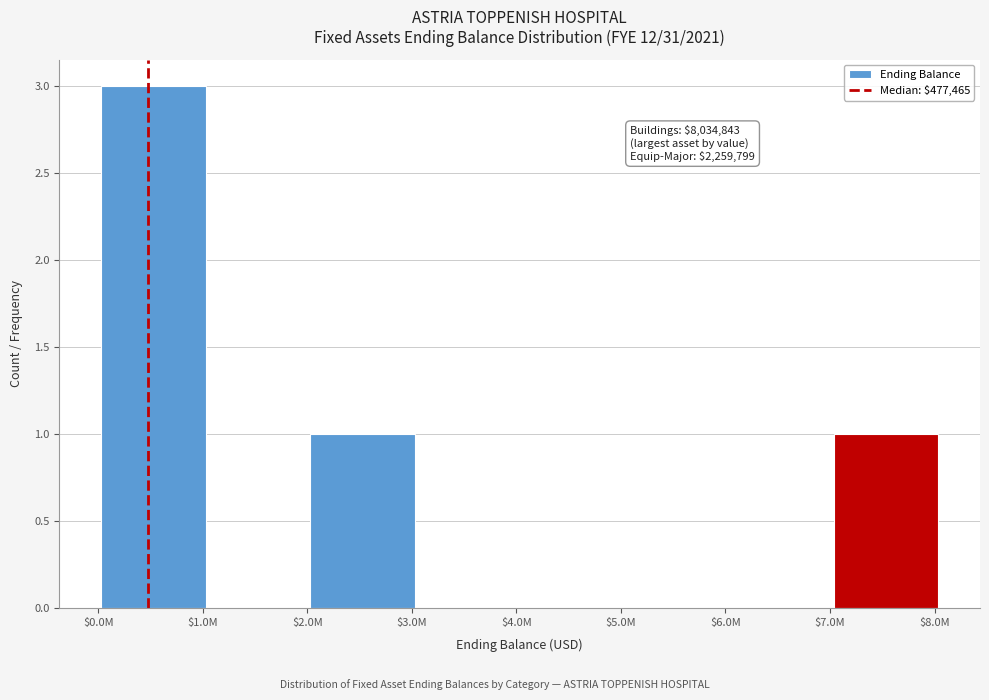

Which label corresponds to the largest value in the chart?

$1.0M